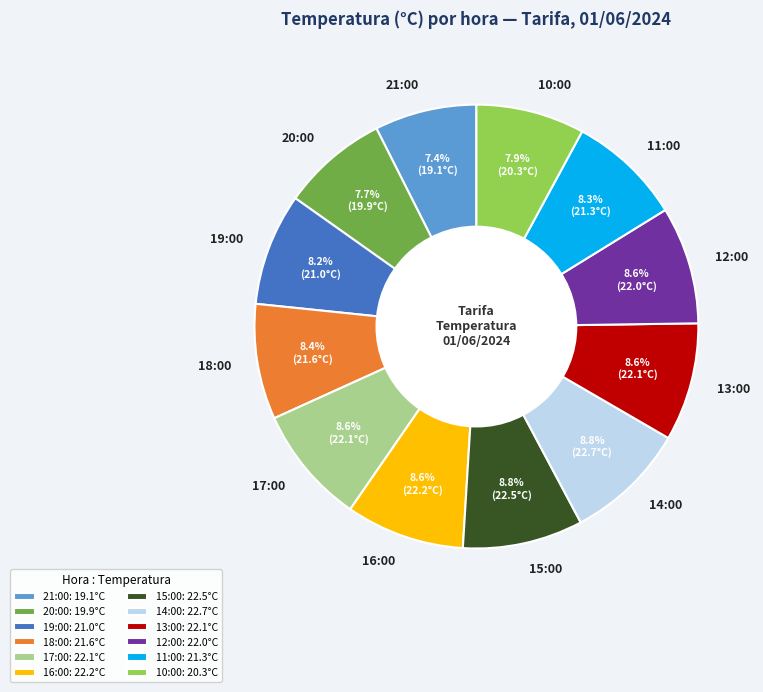

Does 10:00 account for over 50% of the chart?

No